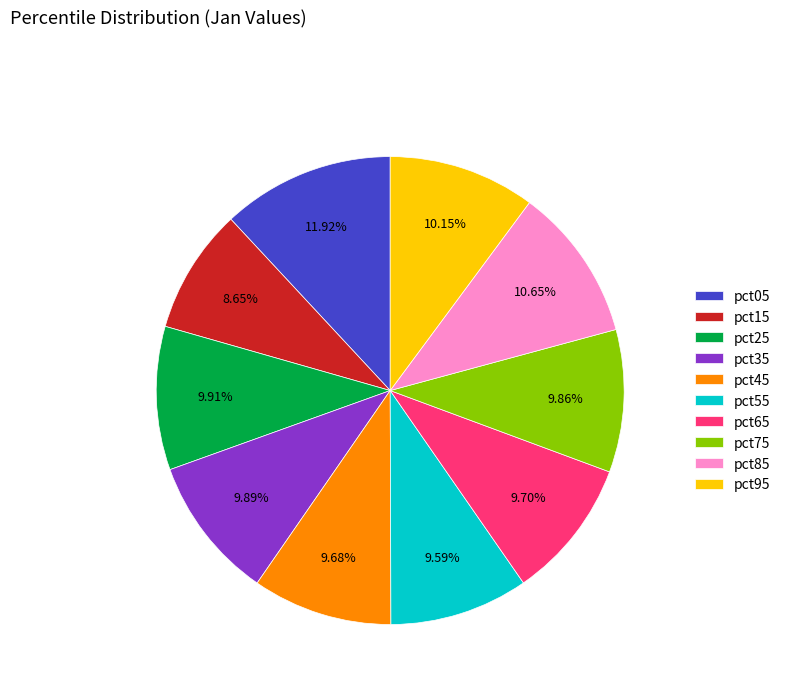

What is the total percentage of pct65 and pct95?

19.9%